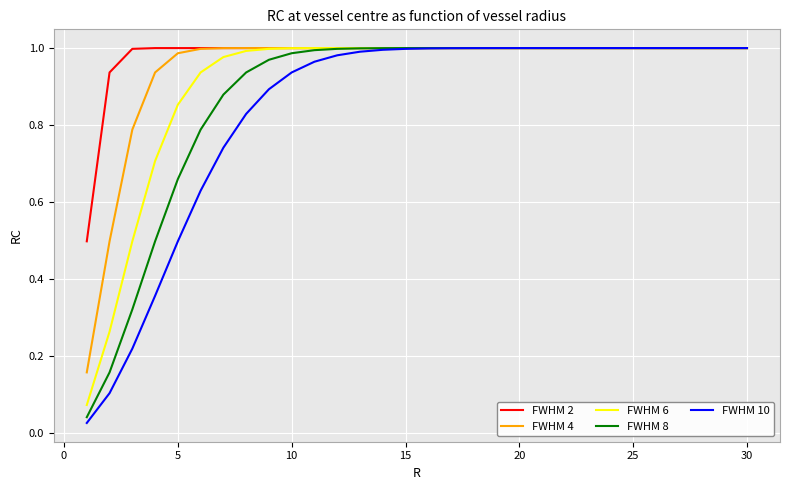

How many lines are shown in the chart?

5